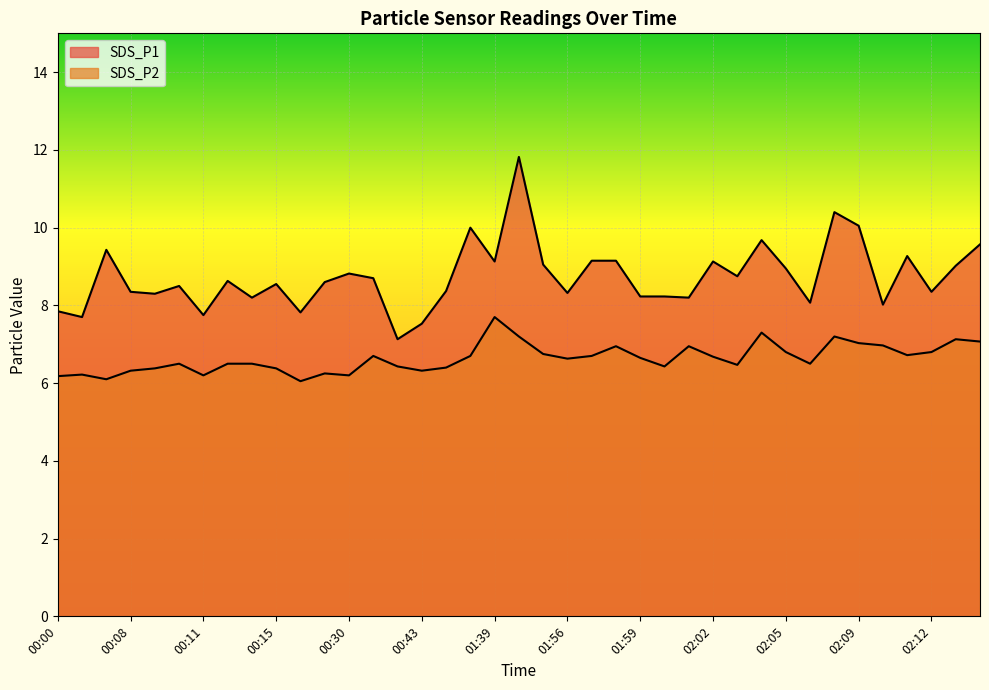

Reading right to left, what are all the values shown in this chart?

SDS_P1: 02:16=9.6	02:14=9.0	02:12=8.3	02:11=9.3	02:10=8.0	02:09=10.1	02:08=10.4	02:06=8.1	02:05=8.9	02:04=9.7	02:03=8.8	02:02=9.1	02:01=8.2	02:00=8.2	01:59=8.2	01:58=9.2	01:57=9.2	01:56=8.3	01:55=9.1	01:51=11.8	01:39=9.1	01:11=10.0	00:44=8.4	00:43=7.5	00:42=7.1	00:35=8.7	00:30=8.8	00:22=8.6	00:19=7.8	00:15=8.6	00:13=8.2	00:12=8.6	00:11=7.8	00:10=8.5	00:09=8.3	00:08=8.3	00:05=9.4	00:03=7.7	00:00=7.8
SDS_P2: 02:16=7.1	02:14=7.1	02:12=6.8	02:11=6.7	02:10=7.0	02:09=7.0	02:08=7.2	02:06=6.5	02:05=6.8	02:04=7.3	02:03=6.5	02:02=6.7	02:01=7.0	02:00=6.4	01:59=6.7	01:58=7.0	01:57=6.7	01:56=6.6	01:55=6.8	01:51=7.2	01:39=7.7	01:11=6.7	00:44=6.4	00:43=6.3	00:42=6.4	00:35=6.7	00:30=6.2	00:22=6.2	00:19=6.0	00:15=6.4	00:13=6.5	00:12=6.5	00:11=6.2	00:10=6.5	00:09=6.4	00:08=6.3	00:05=6.1	00:03=6.2	00:00=6.2